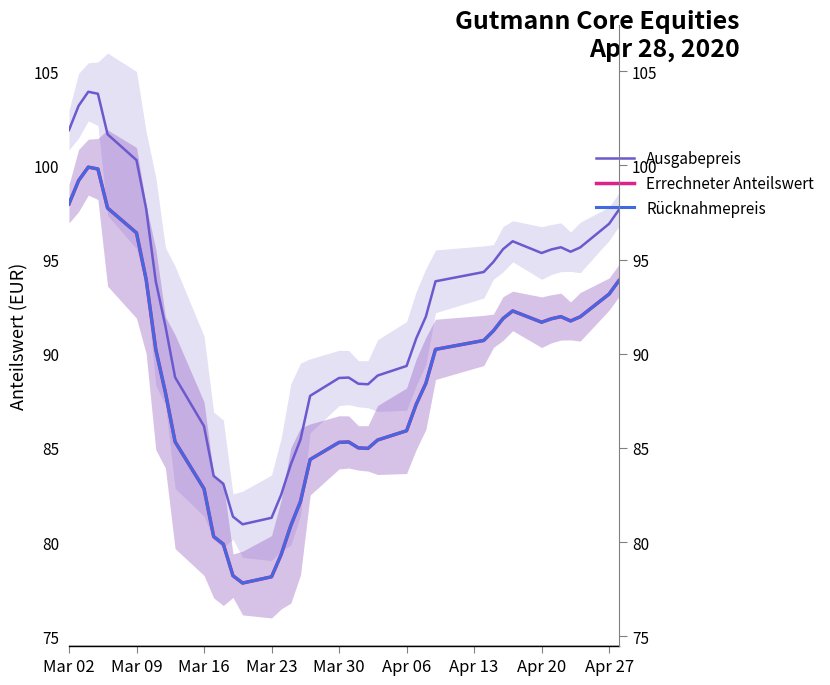

What is the highest value of the Ausgabepreis series?

103.9